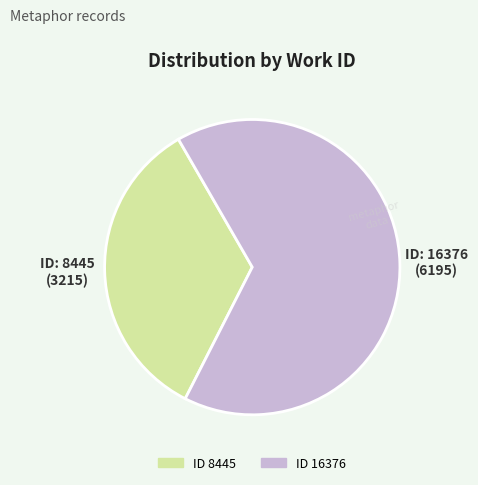

Does any single category account for the majority?

Yes